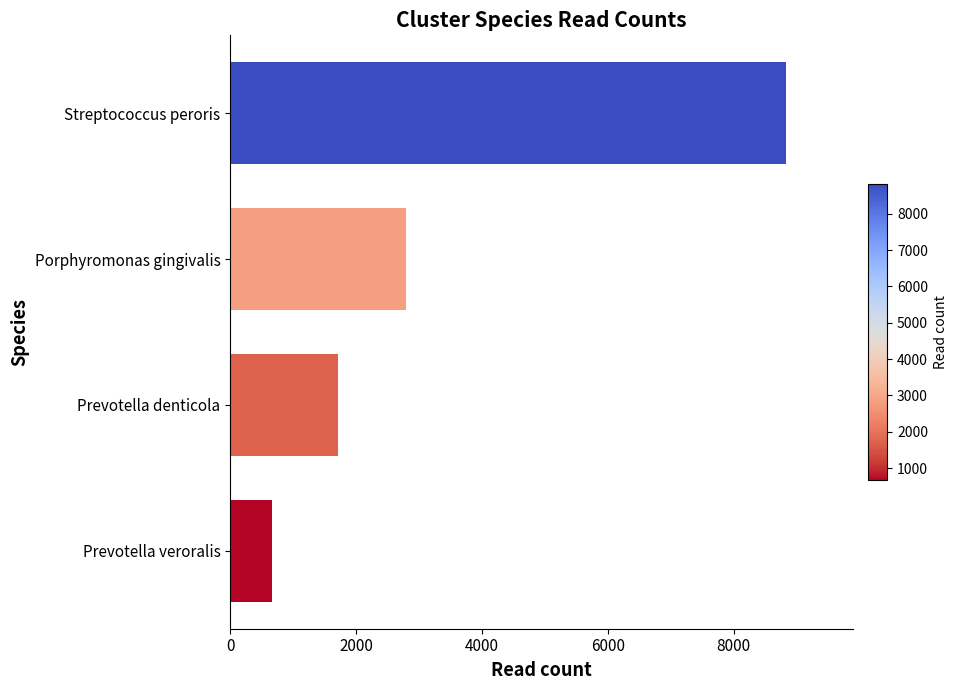

Where is the data nearest to the value 4745?

Porphyromonas gingivalis